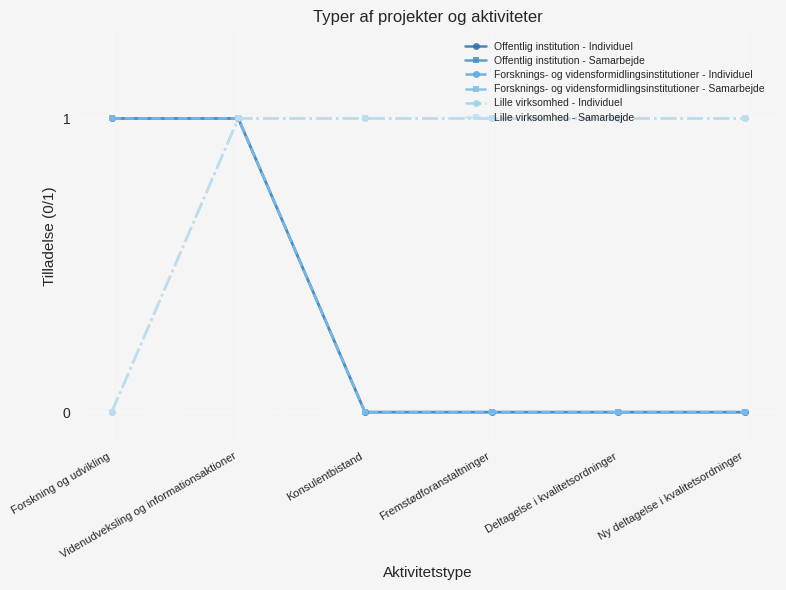

Count the Lille virksomhed - Samarbejde values in the range 1 to 2.

5